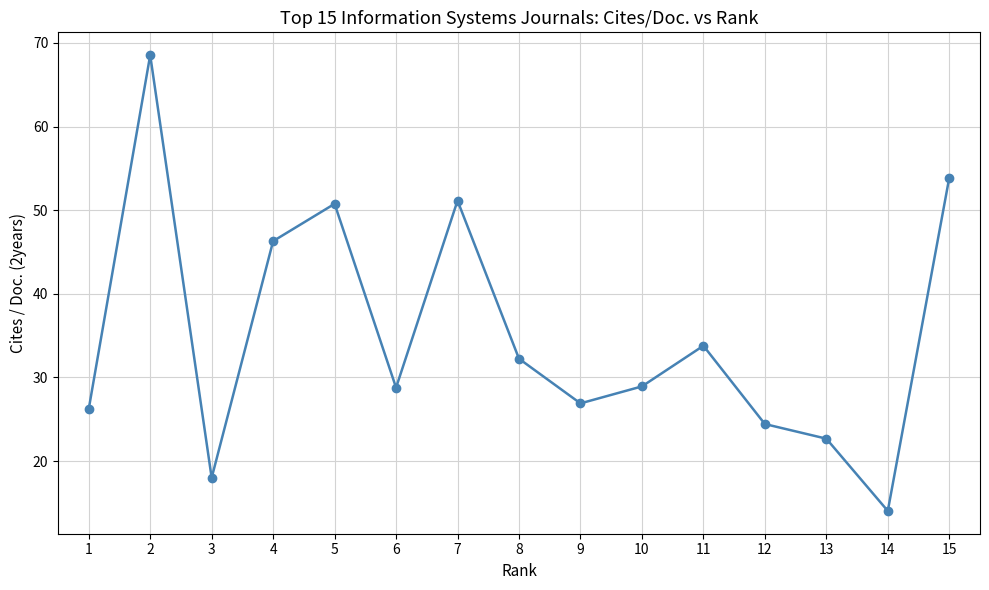

The value at 6 is 16.6. True or false?

False